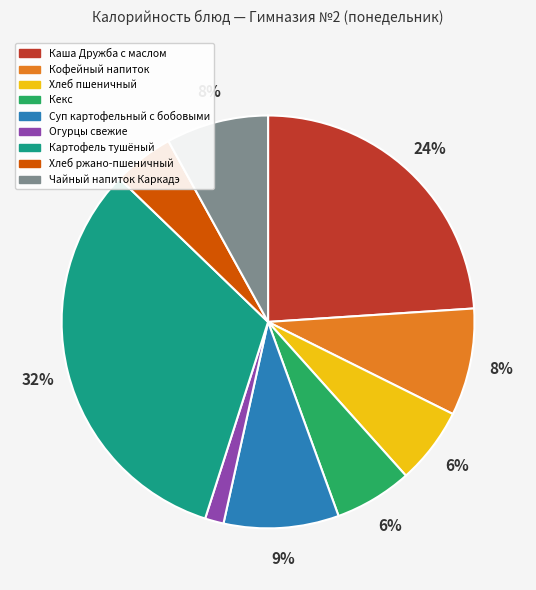

What is the ratio of the value at Чайный напиток Каркадэ to the value at Хлеб пшеничный?

1.3